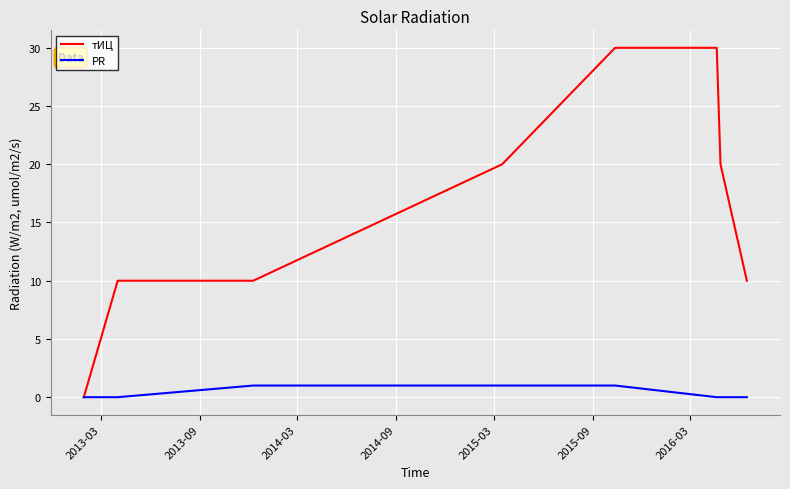

Which series has the largest range (max minus min)?

тИЦ